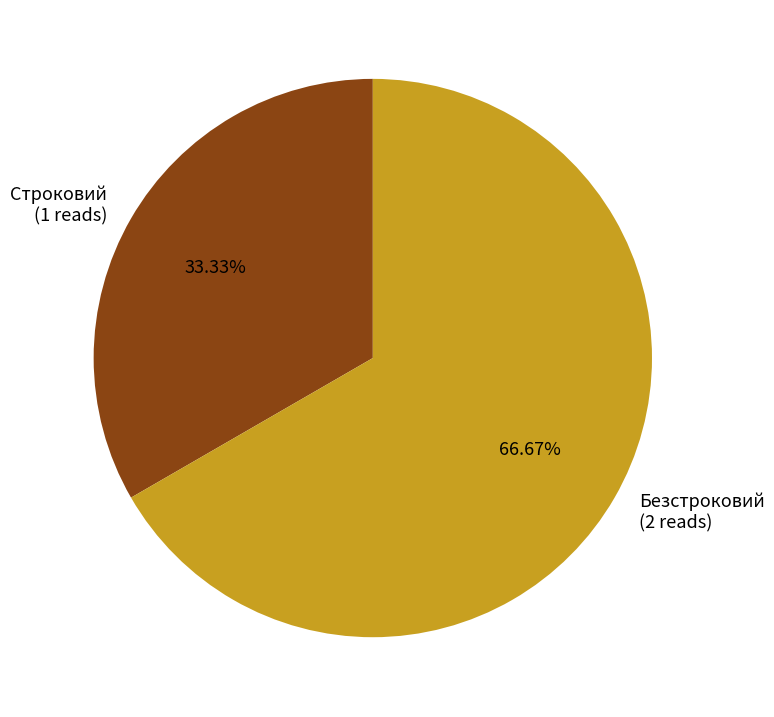

Rank the categories by value from lowest to highest.

Строковий, Безстроковий